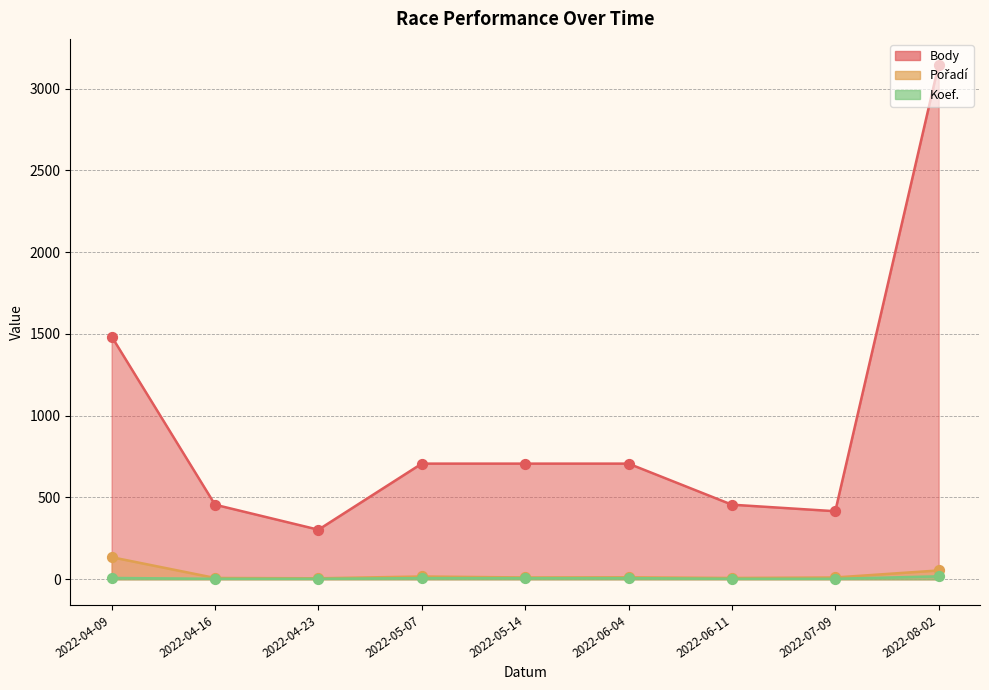

Which series reaches the minimum Y coordinate?

Body